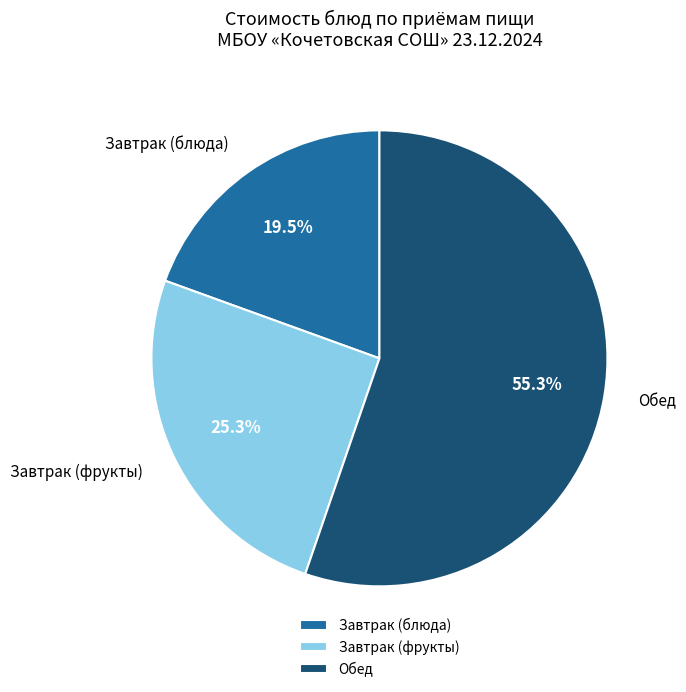

Between Завтрак (блюда) and Обед, which is larger?

Обед